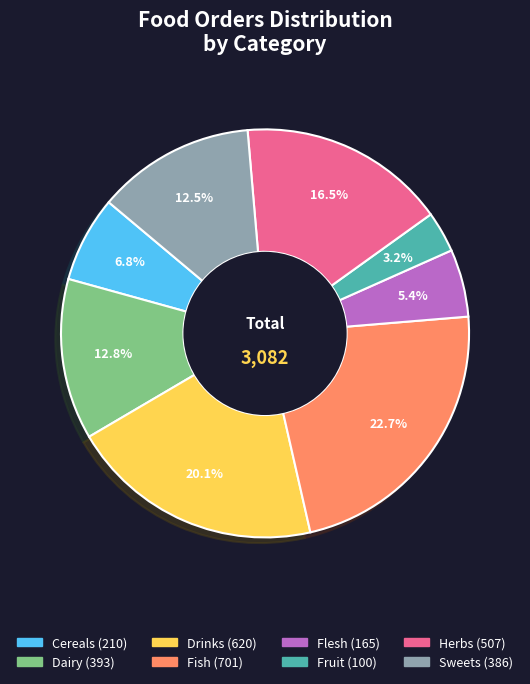

Count the number of slices in the pie.

8